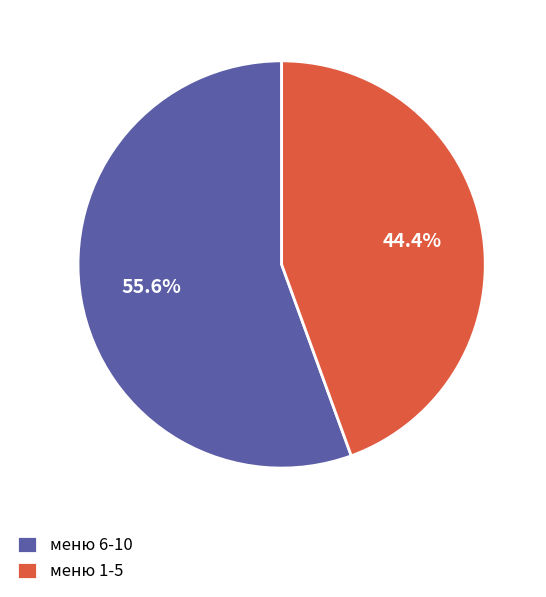

Between меню 1-5 and меню 6-10, which is larger?

меню 6-10